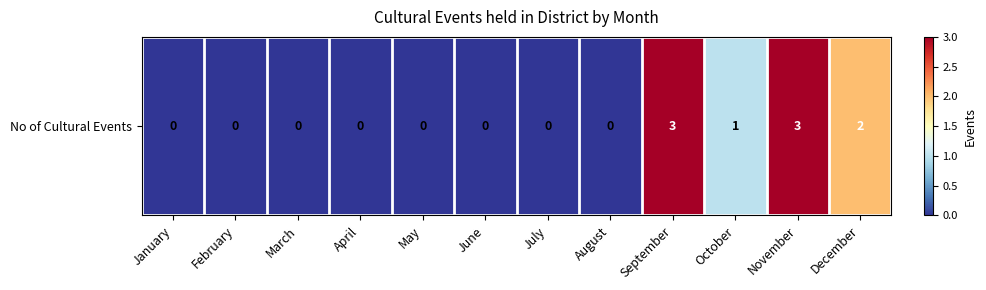

Which category has the highest value across all series?

September